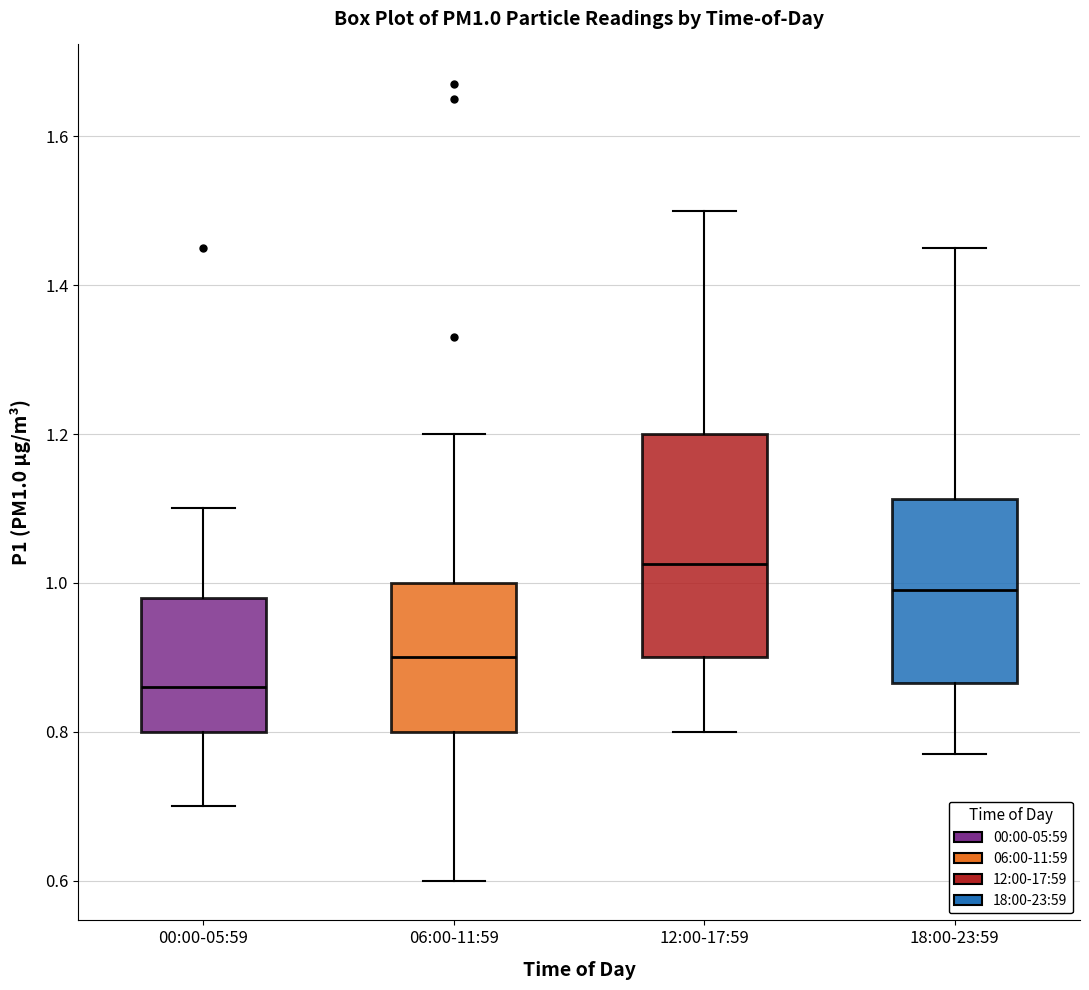

Which box has the highest median line?

12:00-17:59